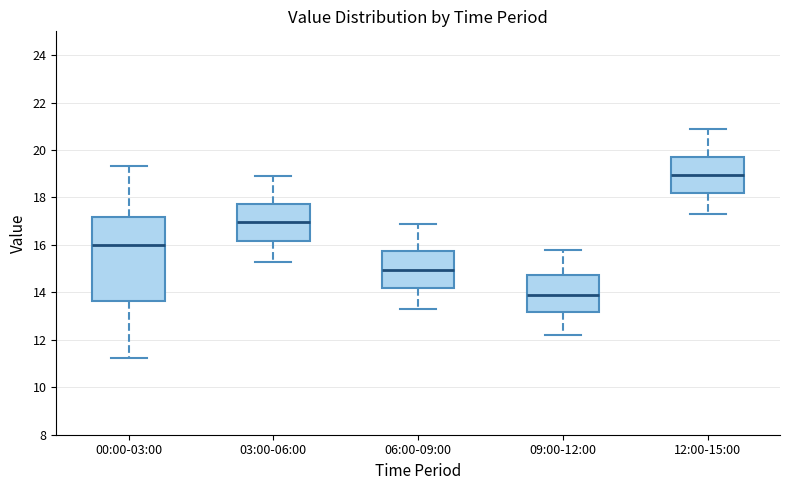

Reading left to right, transcribe this box plot: for each box, give where its median line is, the range the box spans, and where its two whiskers end, as read against the y-axis. The values are not printed on the chart, so give them approximately, as read against the axis.

00:00-03:00: median 16.0, box 13.6 to 17.2, whiskers 11.2 to 19.4
03:00-06:00: median 17.0, box 16.2 to 17.8, whiskers 15.4 to 19.0
06:00-09:00: median 15.0, box 14.2 to 15.8, whiskers 13.4 to 17.0
09:00-12:00: median 14.0, box 13.2 to 14.8, whiskers 12.2 to 15.8
12:00-15:00: median 19.0, box 18.2 to 19.8, whiskers 17.4 to 21.0